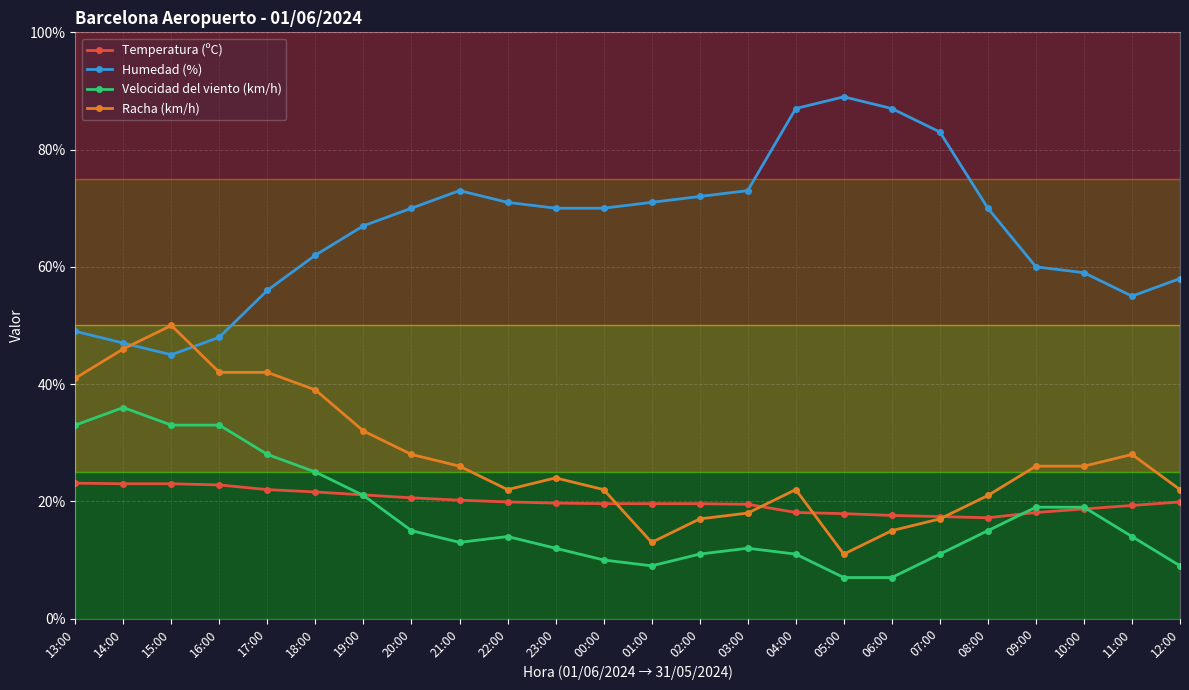

True or false: Temperatura (ºC) and Humedad (%) cross at least once.

False